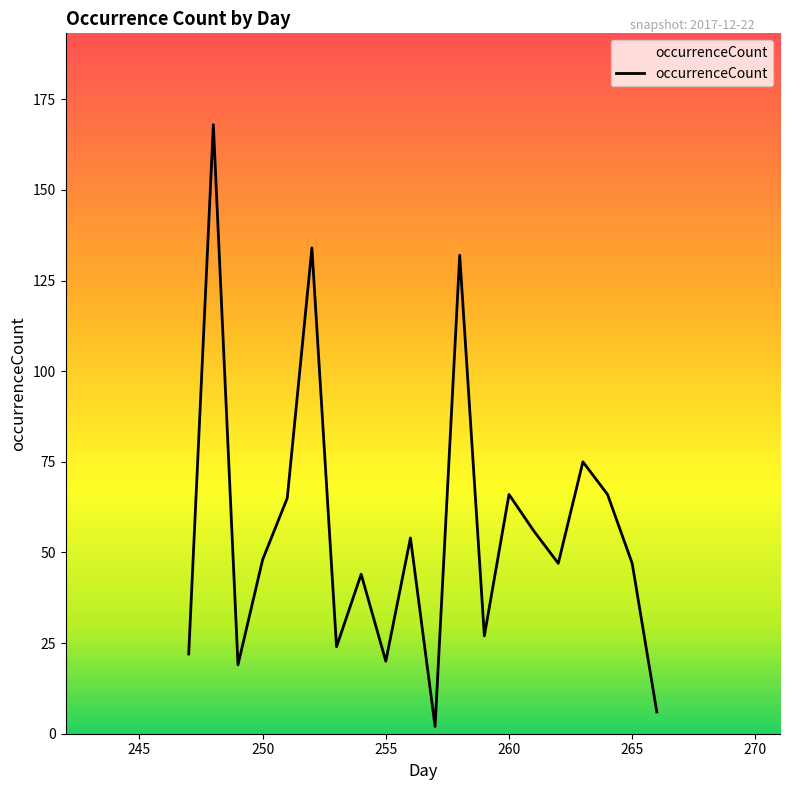

What is the maximum value shown in the chart?

168